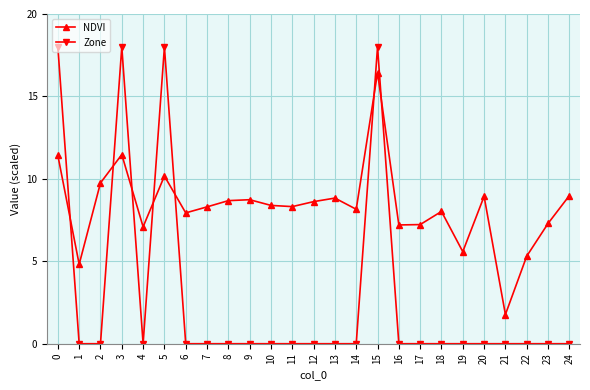

What is the sum of the NDVI values at 12 and 16?

15.8